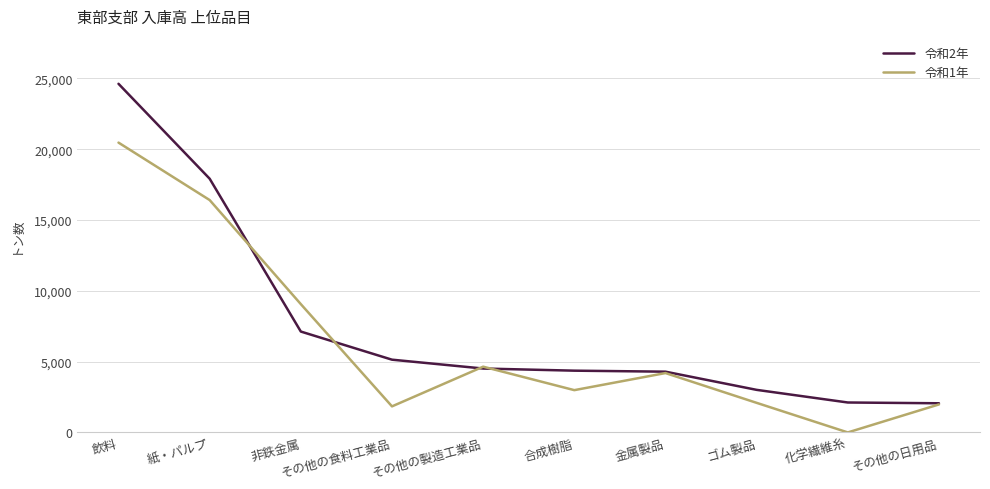

At 合成樹脂, list the series in order from smallest to largest.

令和1年, 令和2年